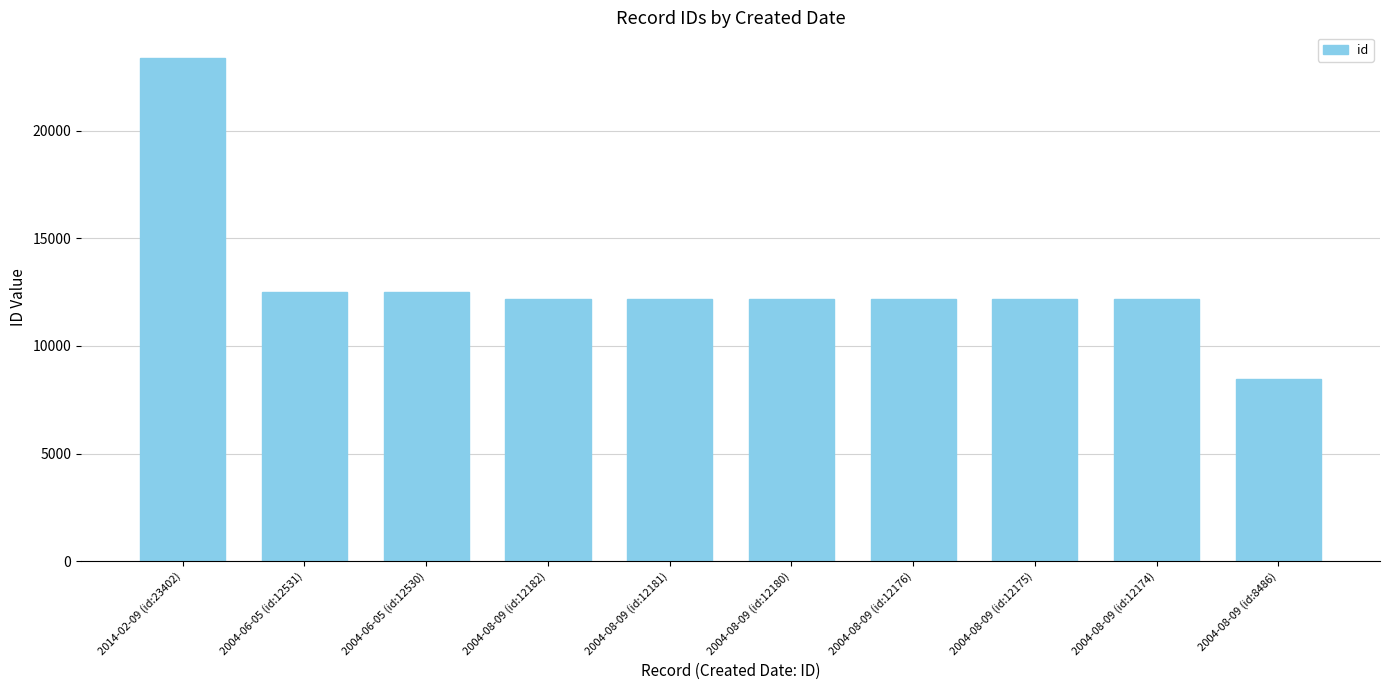

What is the value of the 6th bar from the left?

12180